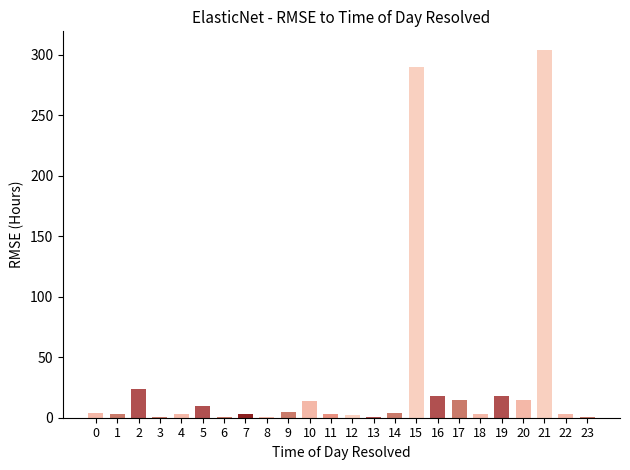

How many data points does each series have?

24